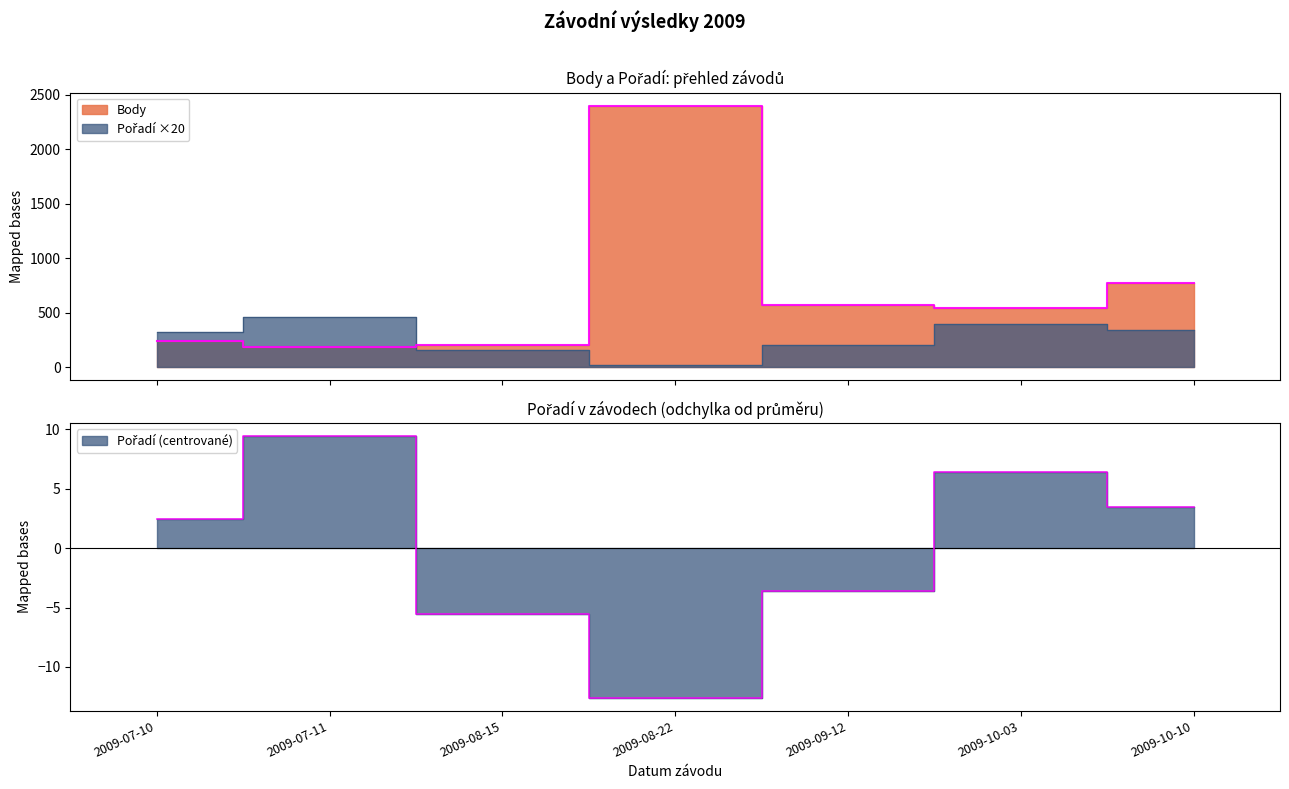

The value of Body at 2009-09-12 is 570.0. True or false?

True